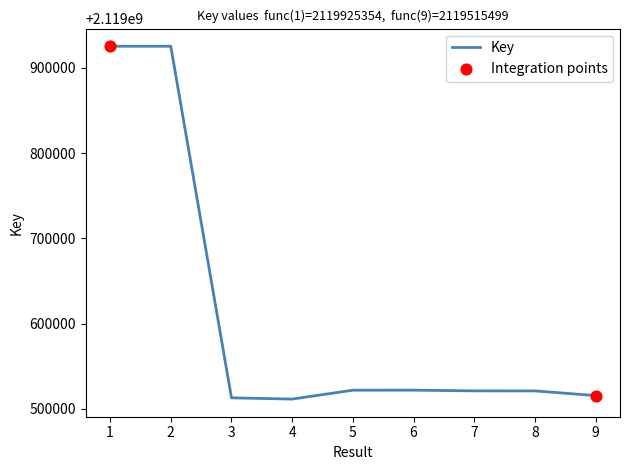

Approximately how many times larger is the value at 9 compared to 1?

1.0